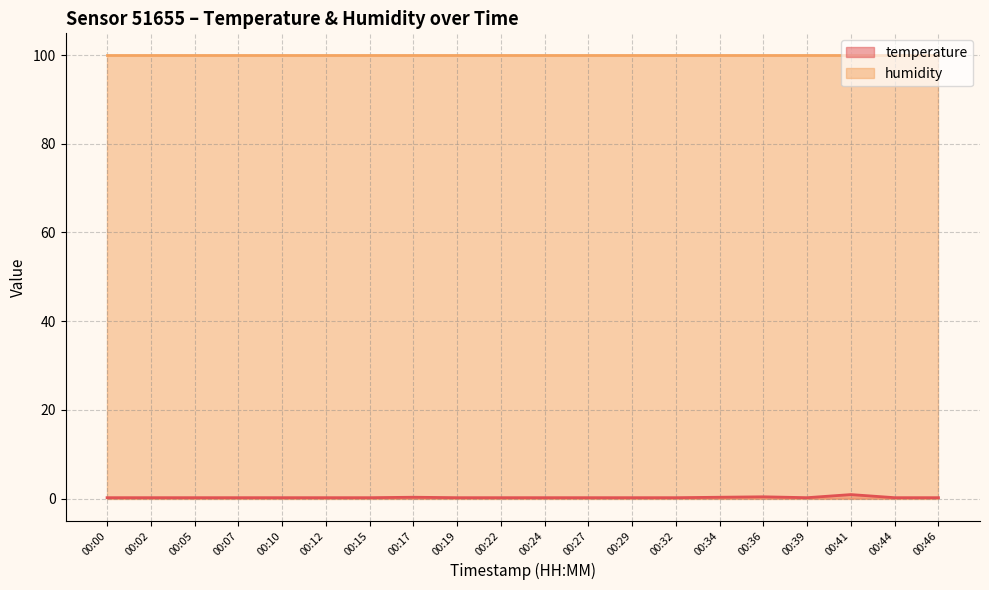

Which category has the lowest value across all series?

00:00